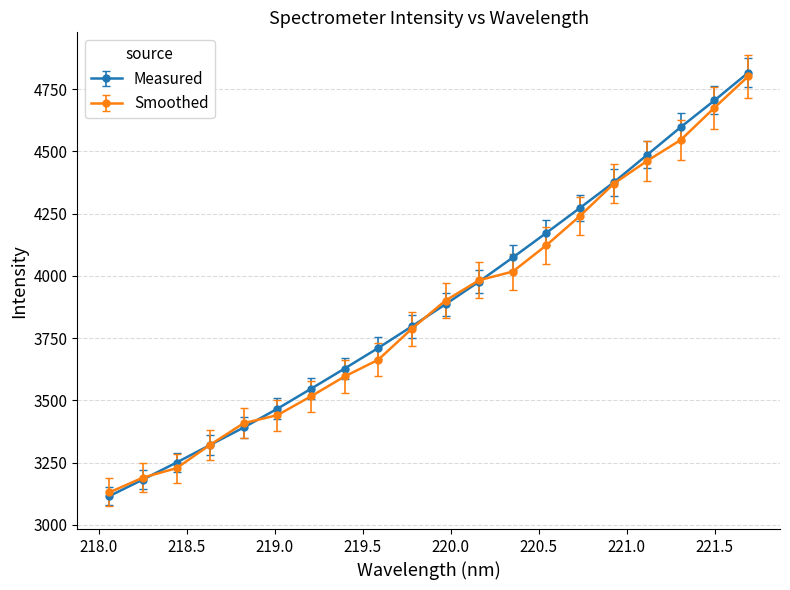

How many data points in Measured are above 3886?

10